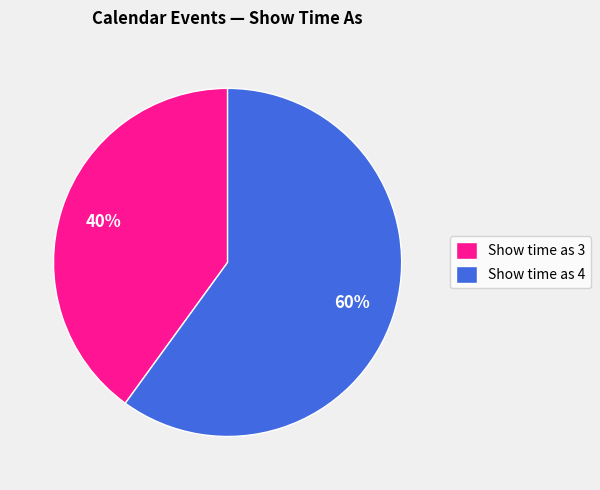

To the nearest percent, what is the combined percentage of Show time as 3 and Show time as 4?

100%